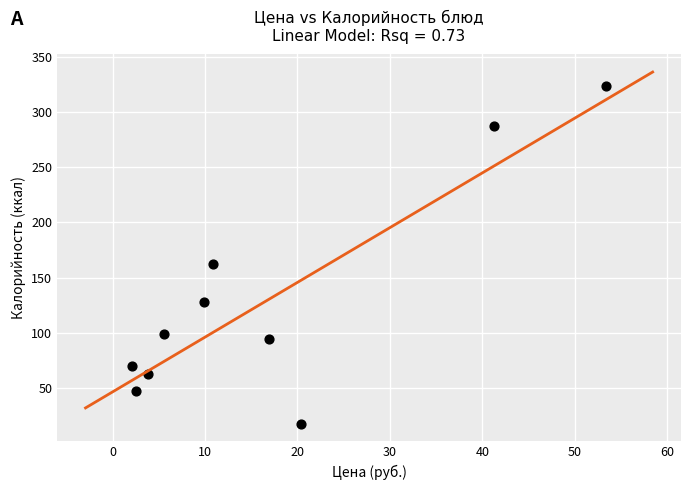

What is the average X value?

16.7